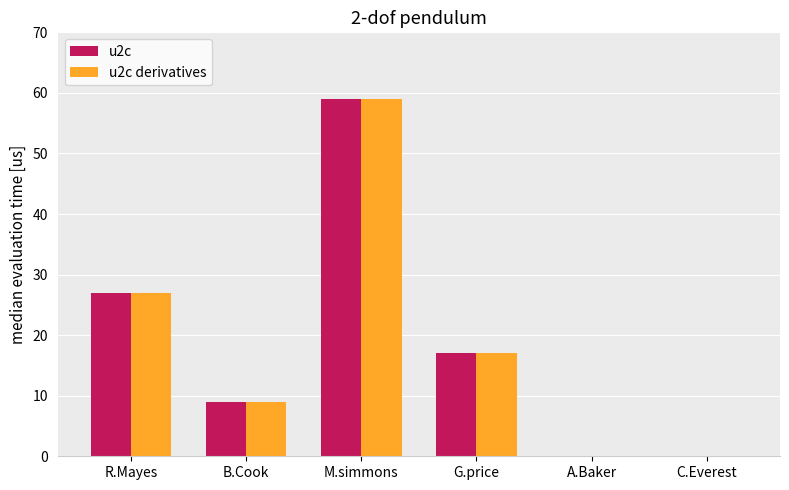

Where is u2c derivatives nearest to the value 29?

R.Mayes